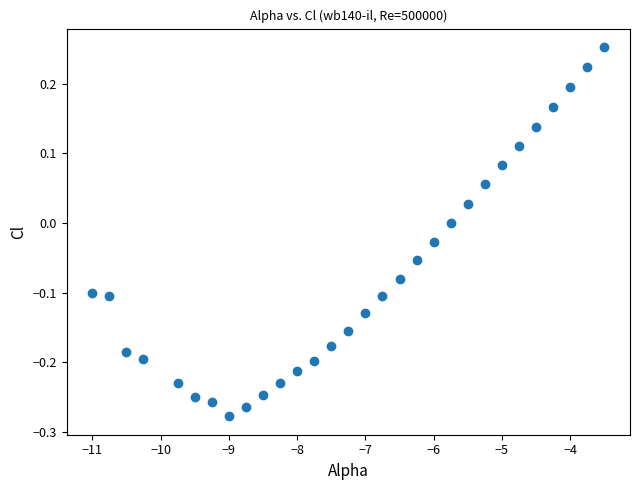

What is the range of Y values (max minus min)?

0.5